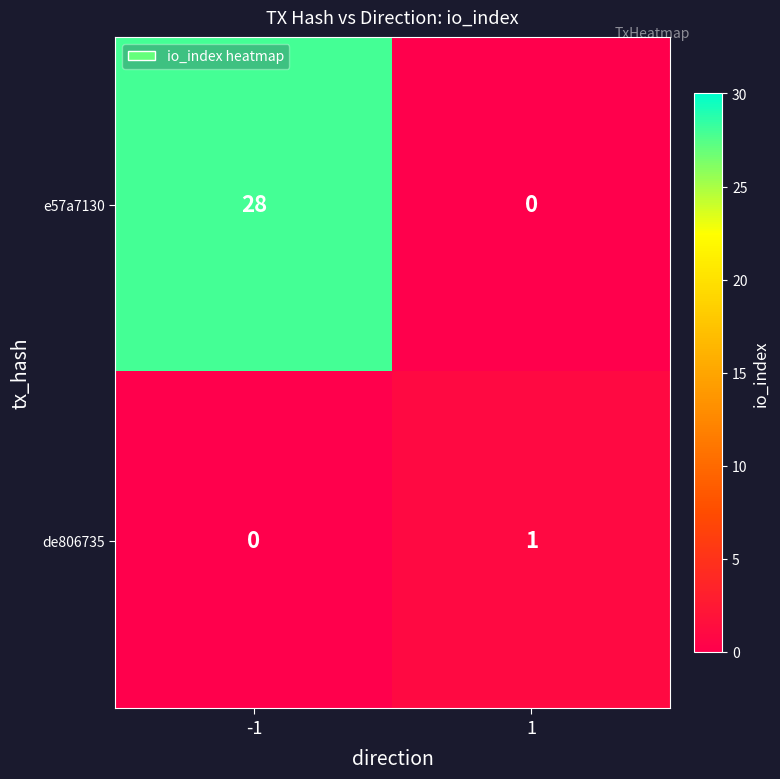

What is the difference between the maximum and minimum values in the e57a7130 series?

28